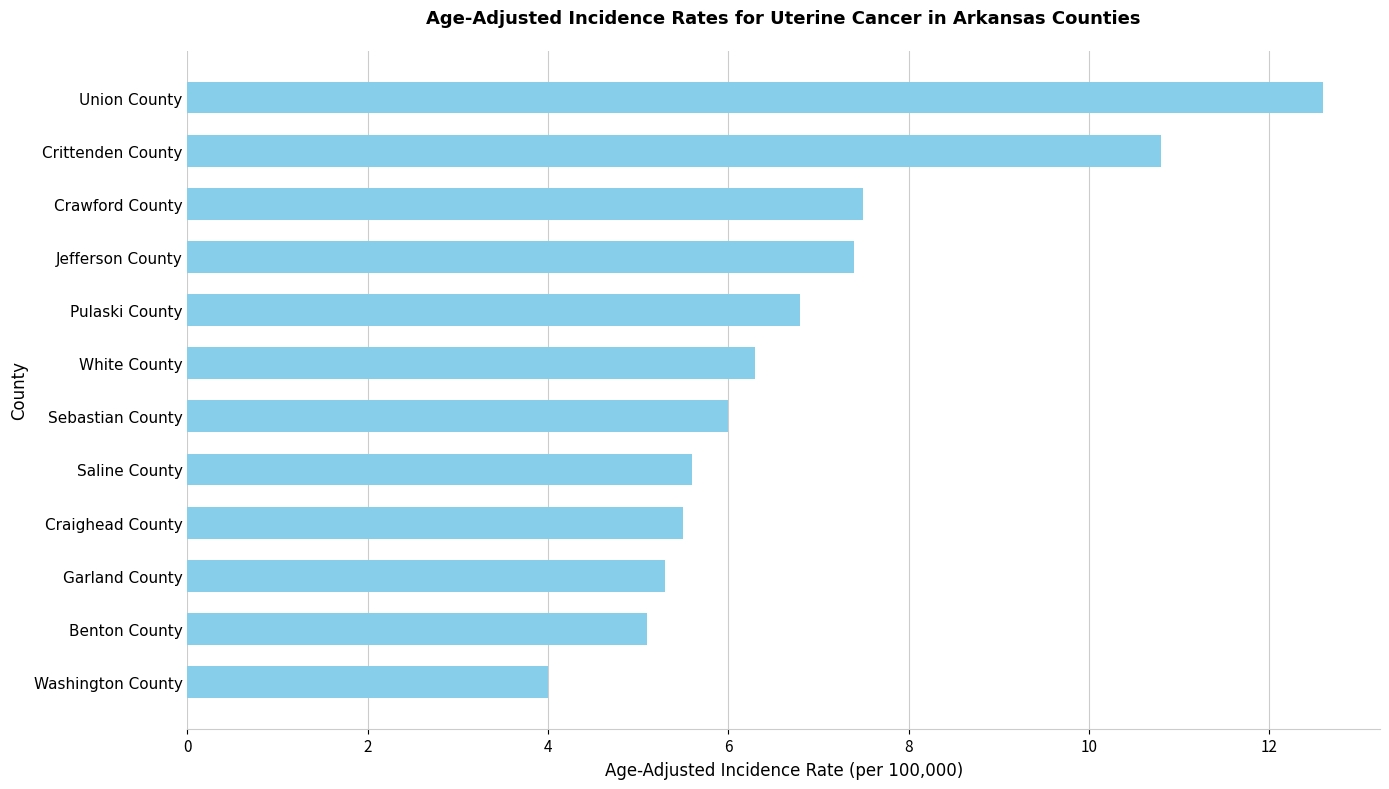

The chart shows a value of 7.4 at Jefferson County. True or false?

True